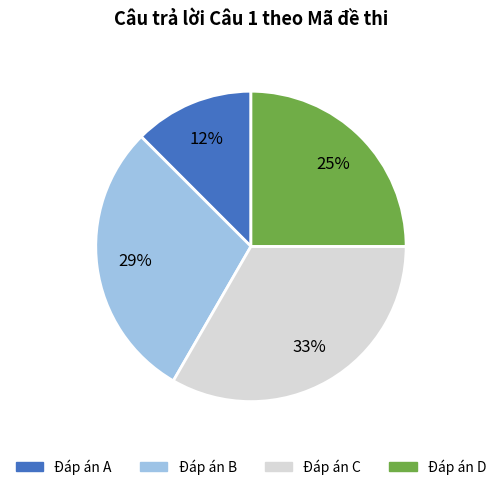

To the nearest percent, what is the average slice percentage?

25%